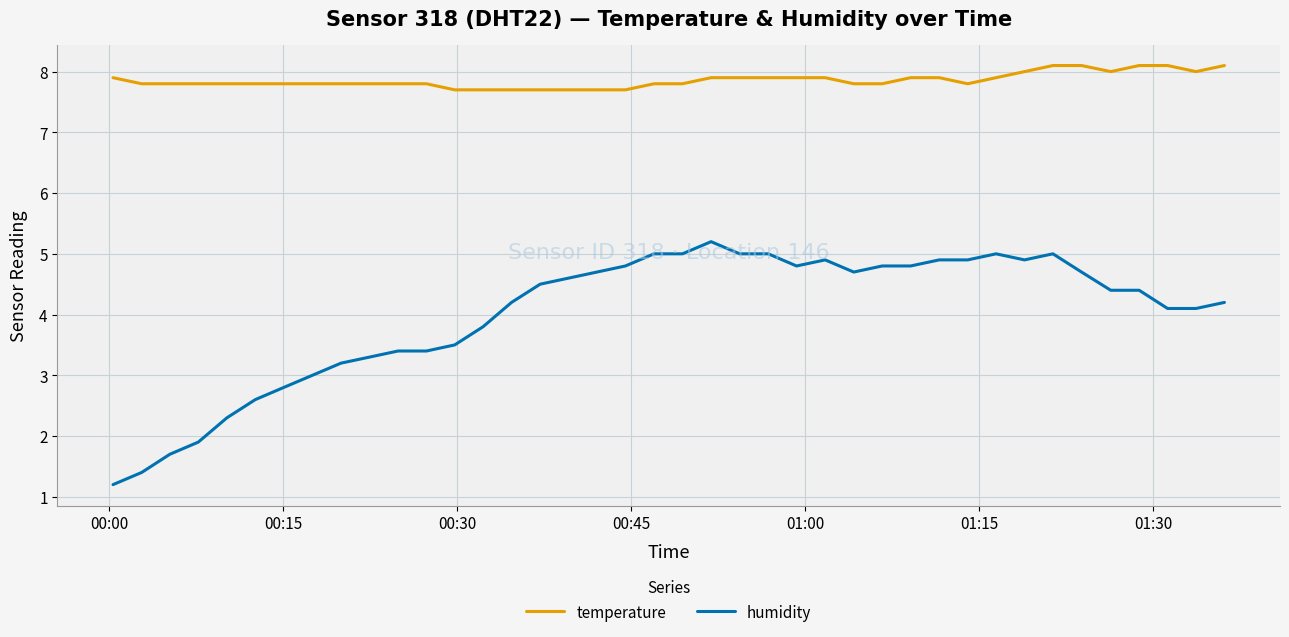

Which series has the largest total across all categories?

temperature